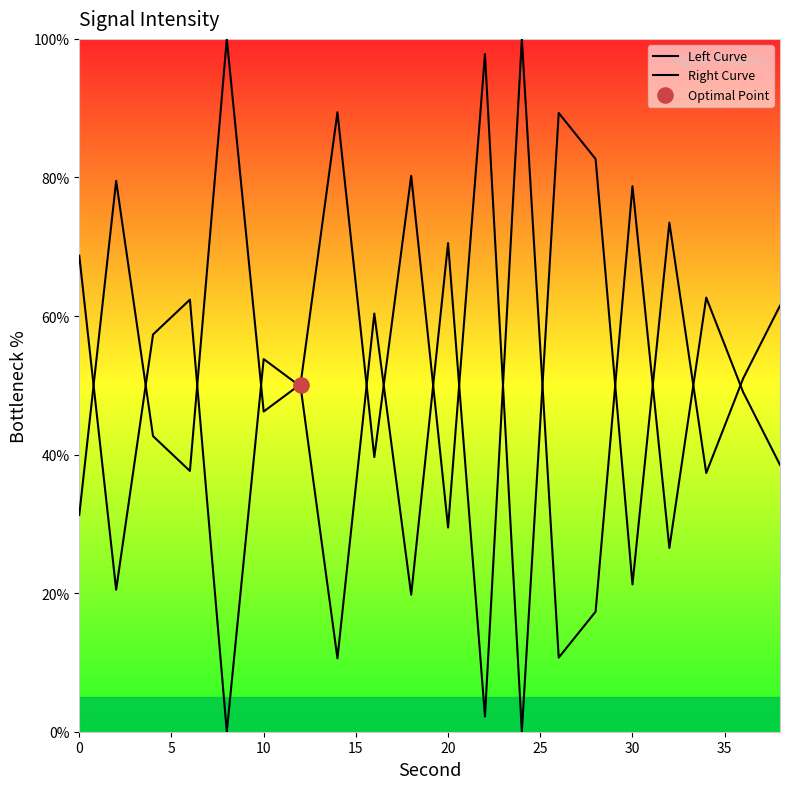

At how many categories does at least one series exceed 52?

18